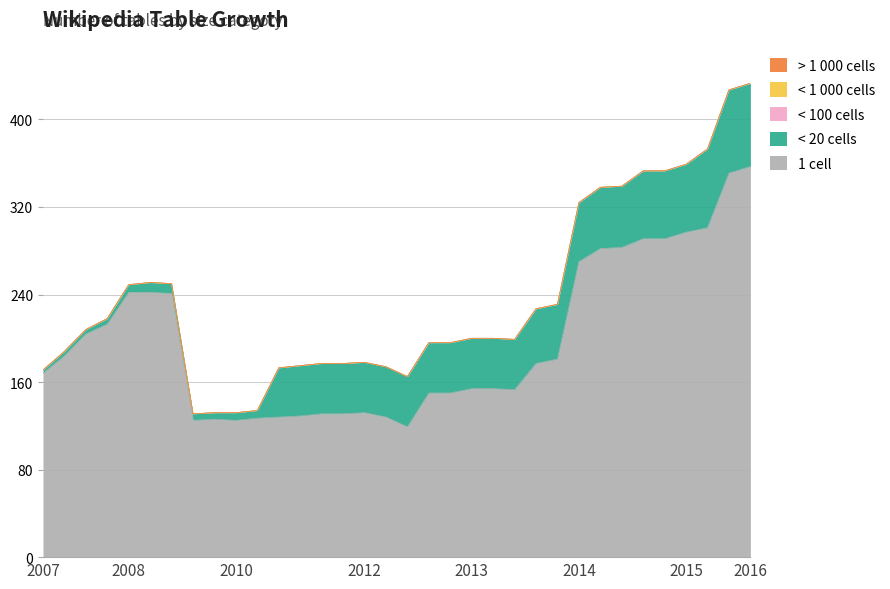

Does the chart have visible grid lines?

Yes